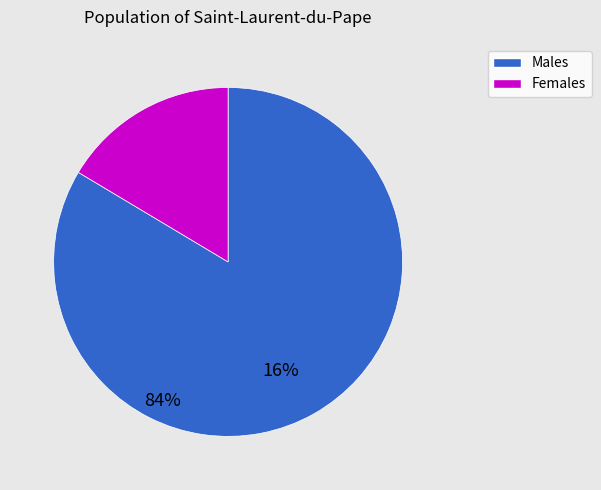

Is there a majority slice in this chart?

Yes